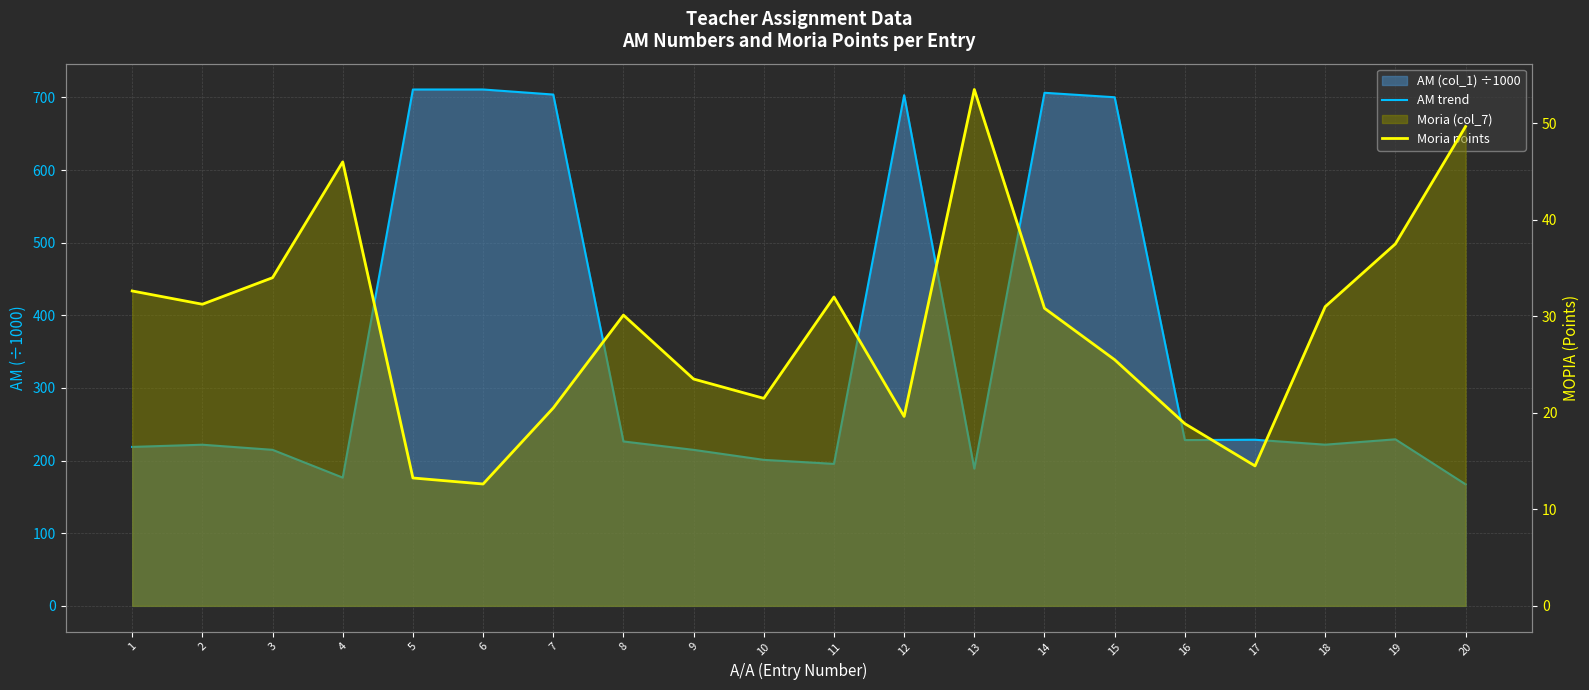

Reading left to right, list all the values displayed in this chart.

AM trend: 218.8	221.8	214.8	176.5	710.9	710.9	703.9	226.3	214.8	201.0	195.5	703.0	188.9	706.4	700.2	228.2	228.7	221.9	229.3	167.3
Moria points: 32.6	31.2	34.0	46.0	13.2	12.6	20.5	30.1	23.5	21.5	32.0	19.6	53.5	30.8	25.5	18.9	14.5	31.0	37.5	49.7